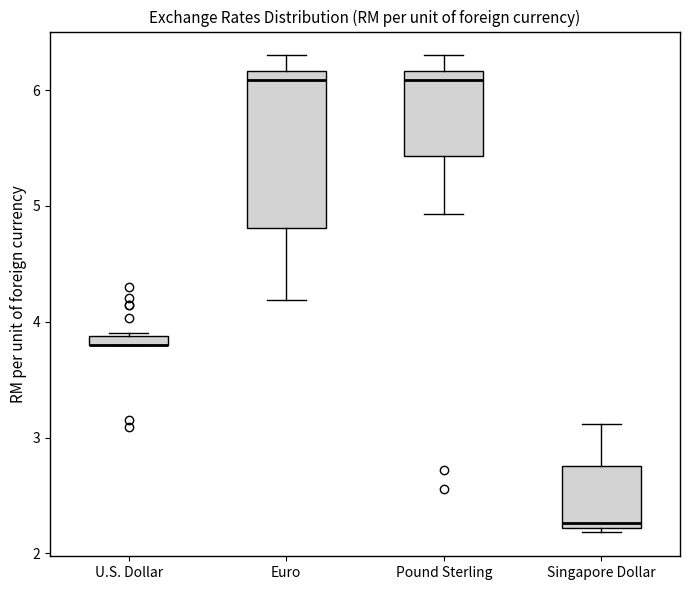

Comparing the boxes themselves (not the whiskers), which one is the tallest?

Euro